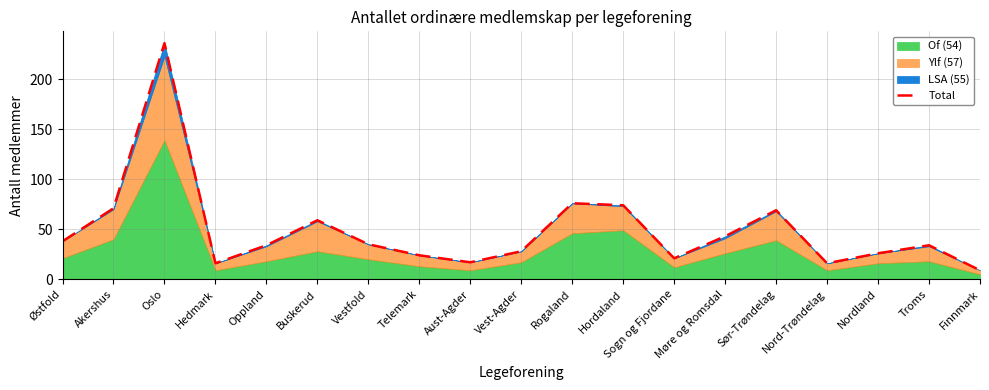

What is the label of the 8th point from the right?

Hordaland